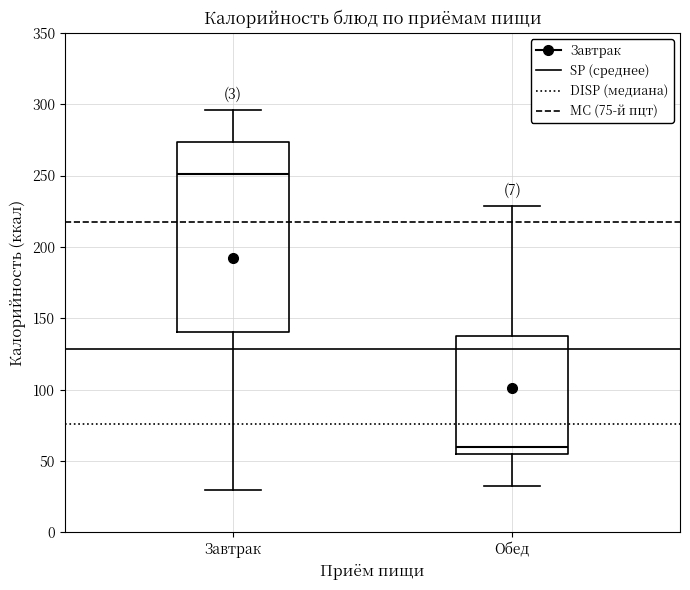

Reading left to right, read every box against the y-axis: the position of its median line, the range the box covers, and the ends of its whiskers. The values are not printed on the chart, so give them approximately, as read against the axis.

Завтрак: median 250, box 140 to 275, whiskers 30 to 295
Обед: median 60, box 55 to 135, whiskers 35 to 230